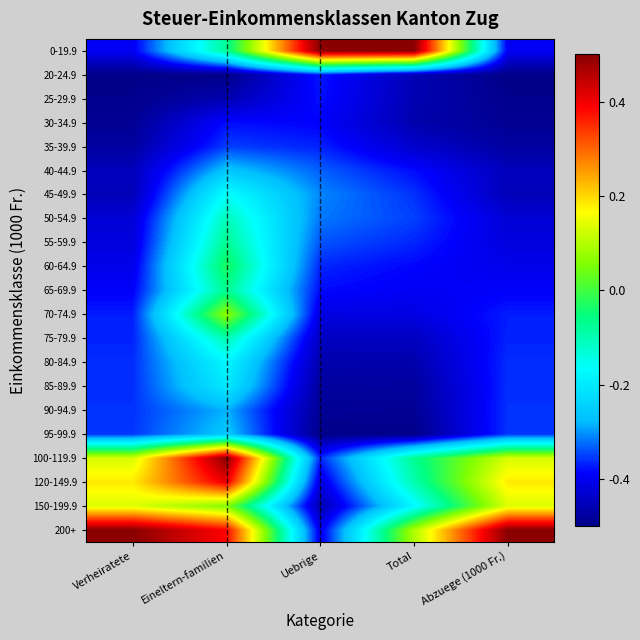

How many data points does each series have?

5